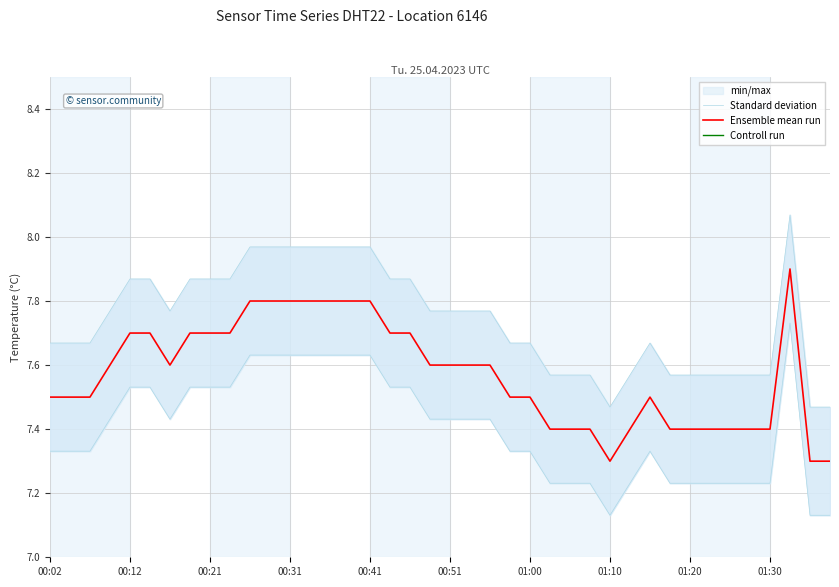

Which has a higher value, 31 or 26?

31